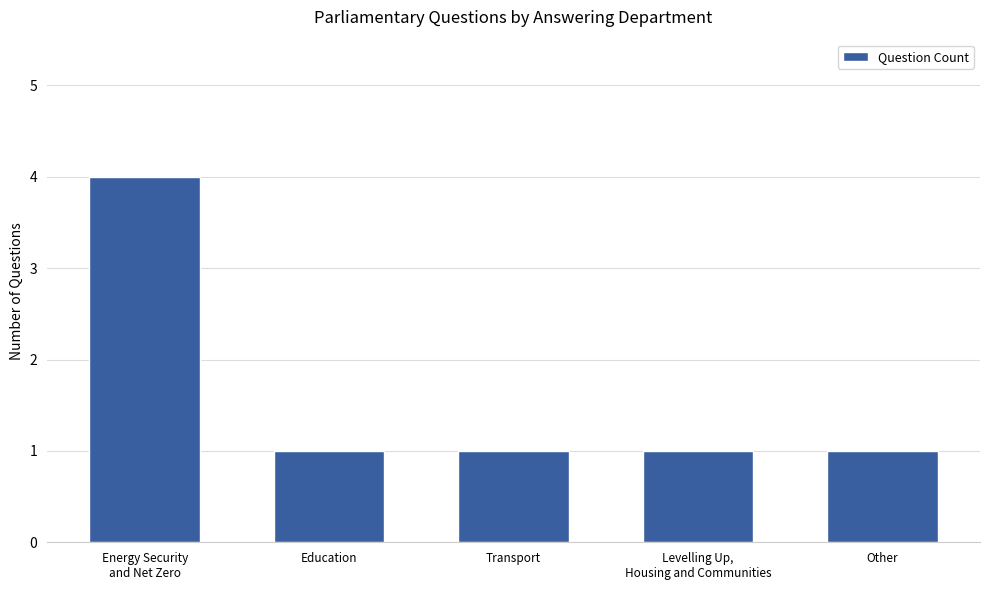

What is the label of the 5th bar from the right?

Energy Security
and Net Zero